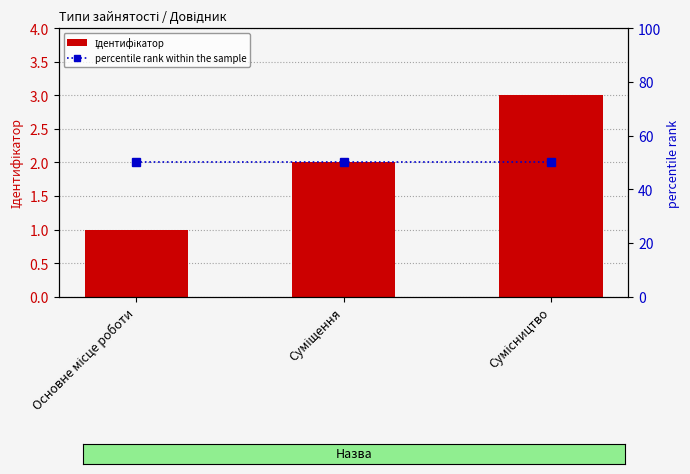

Which label corresponds to the largest value in the chart?

Основне місце роботи